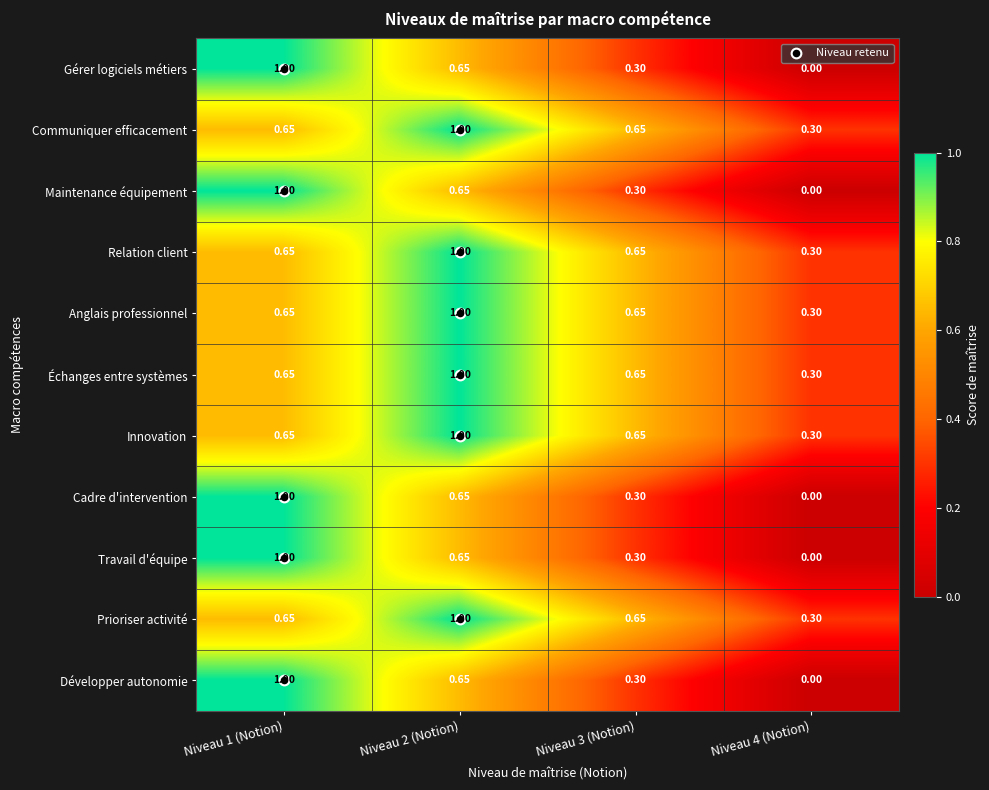

Which category has the highest value across all series?

Niveau 1 (Notion)